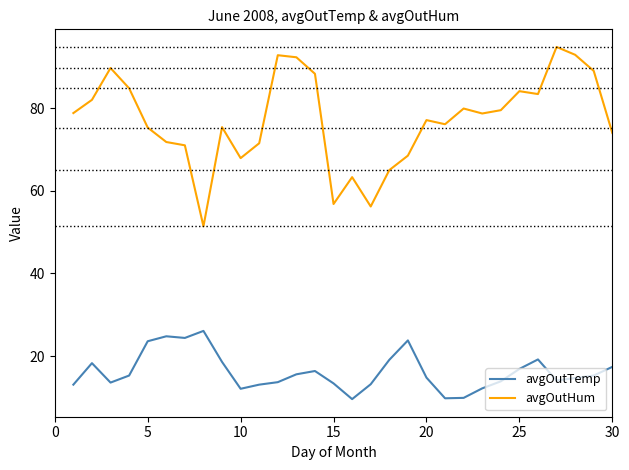

True or false: avgOutHum and avgOutTemp intersect in this chart.

False